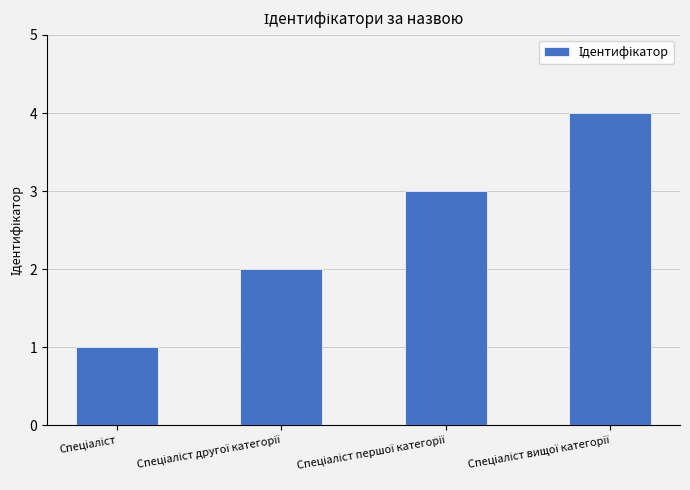

How many bars are there in total?

4